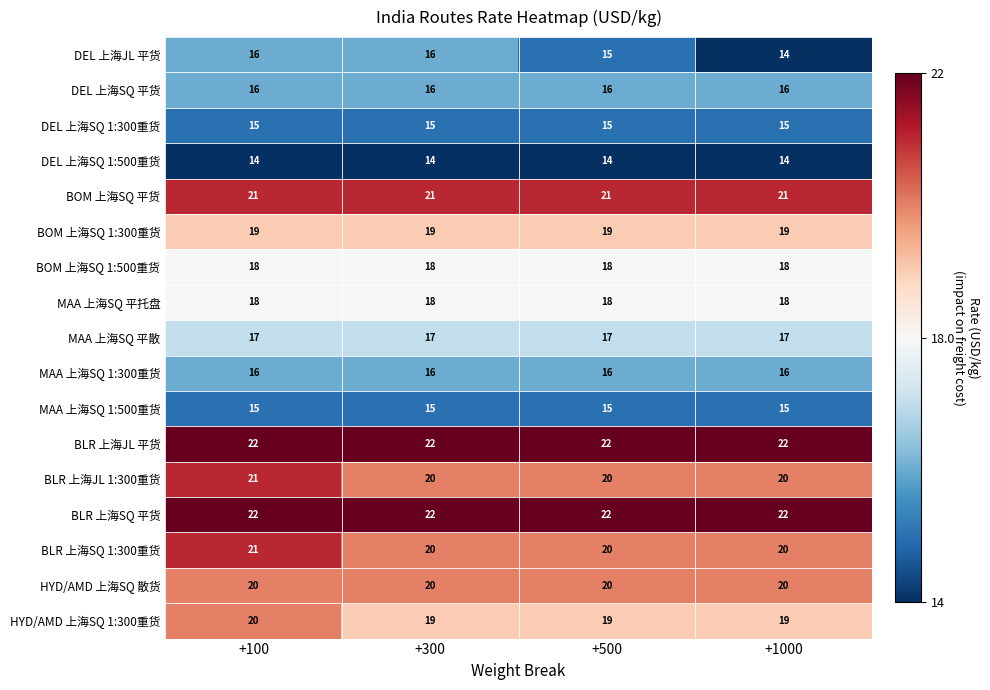

What is the total value across all series at +1000?

306